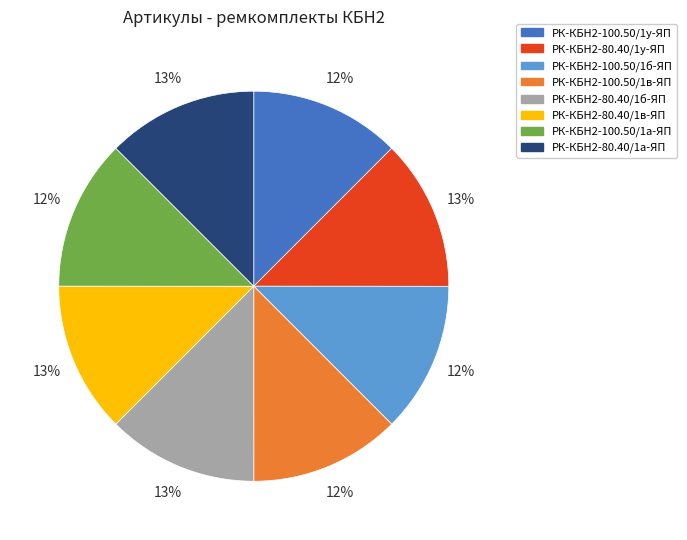

To the nearest percent, what is the average slice percentage?

12%